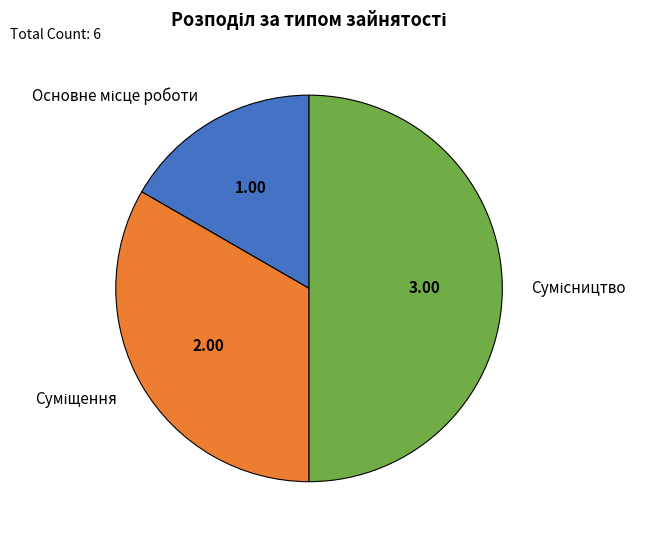

Is there any slice that represents more than half of the pie?

No